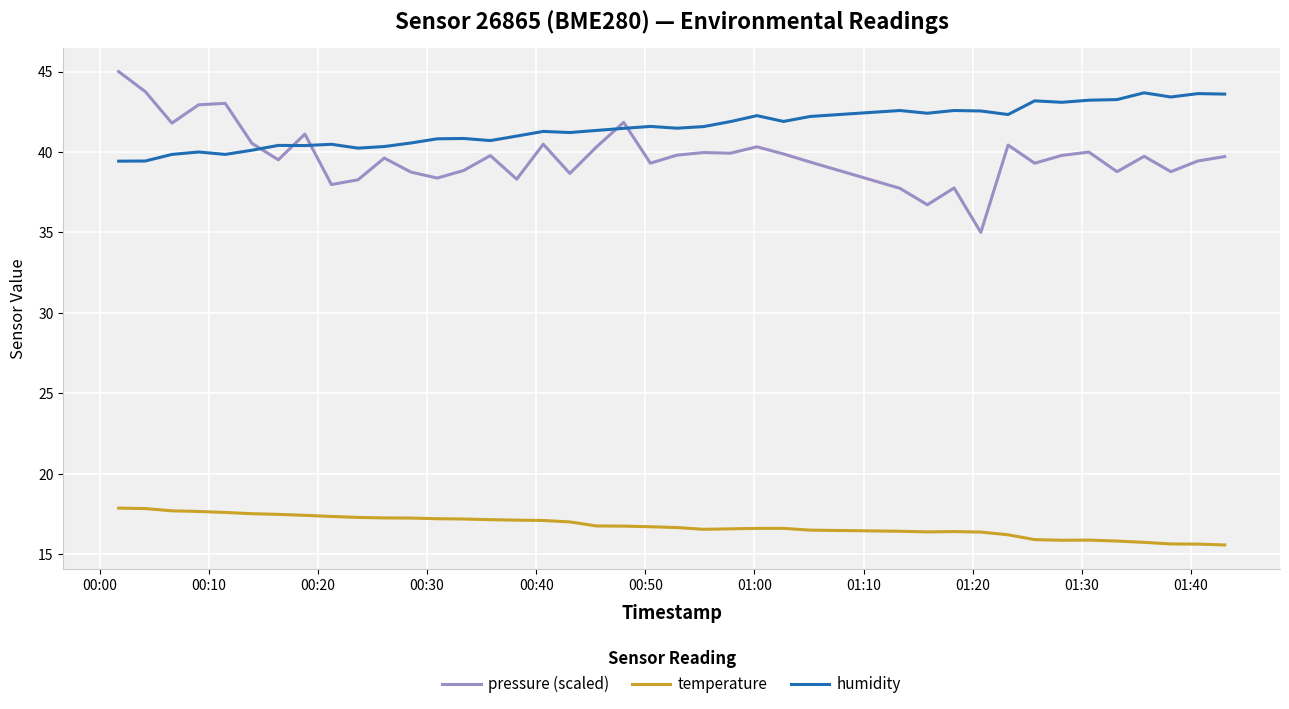

Is this an area chart (filled region under the line)?

No